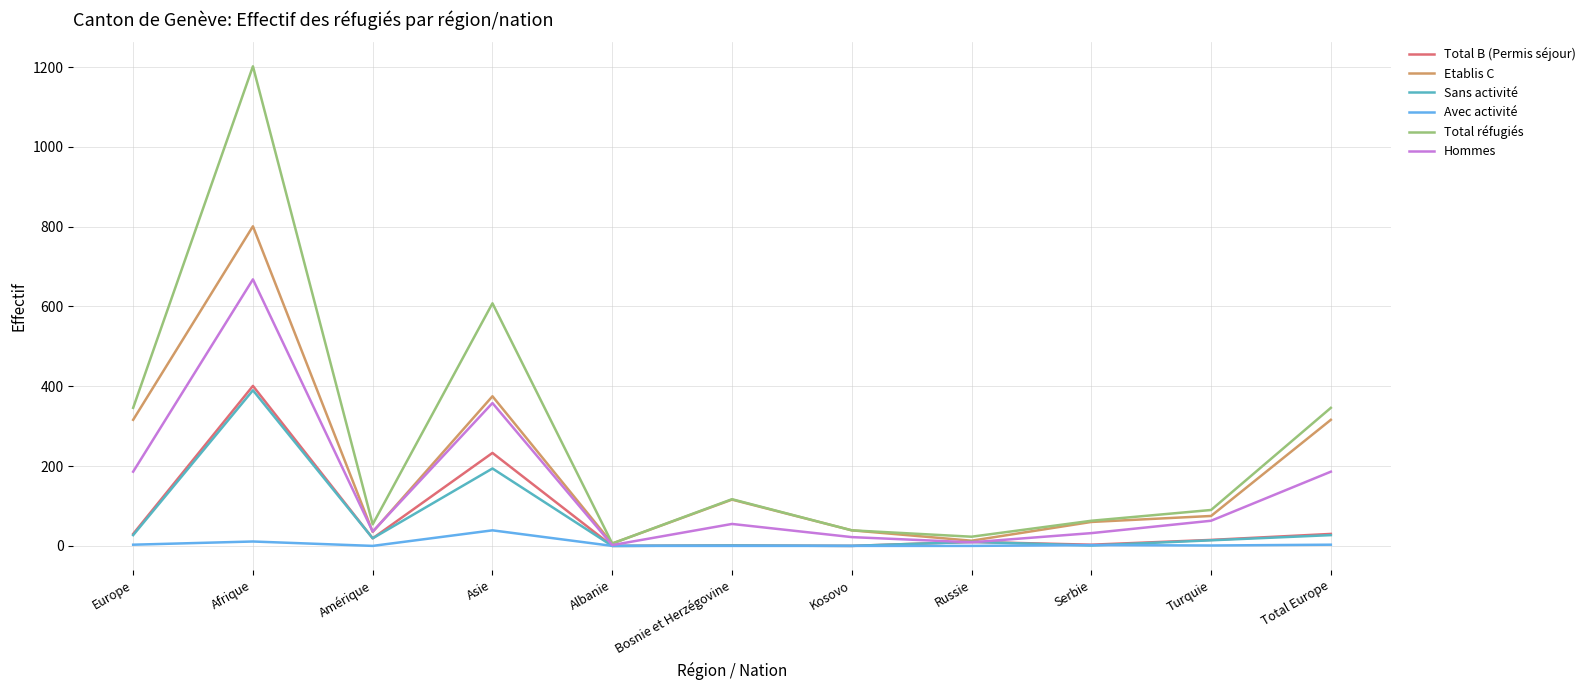

Does the chart display data point markers on the line(s)?

No